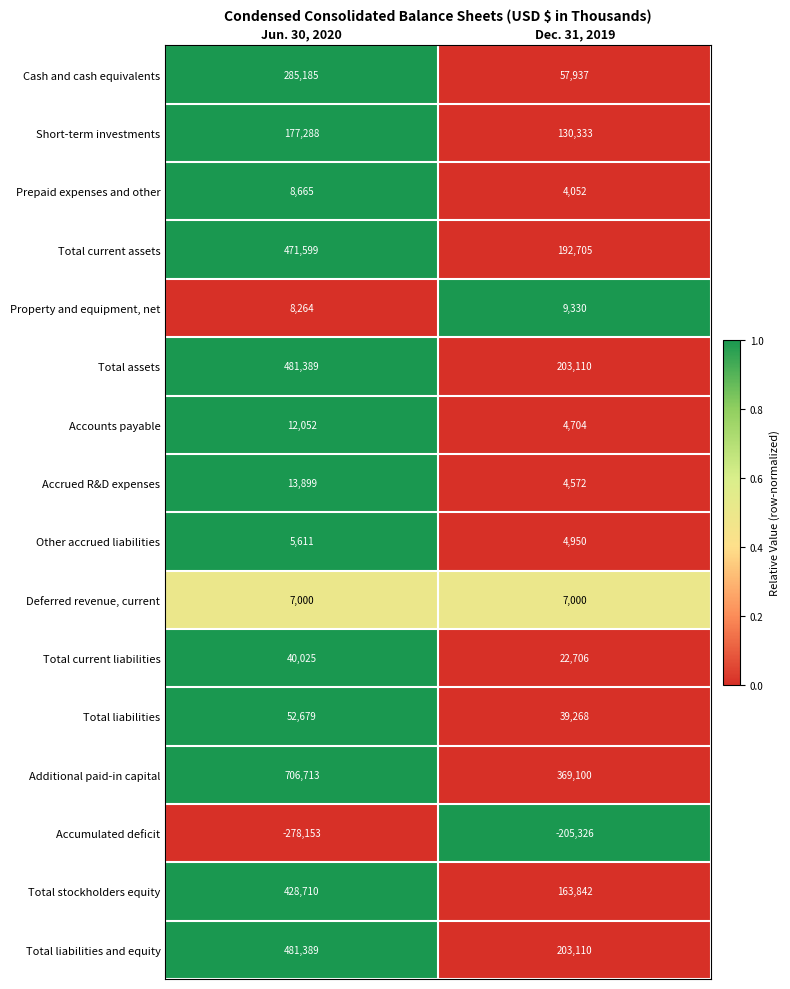

Which series has the largest total across all categories?

Additional paid-in capital